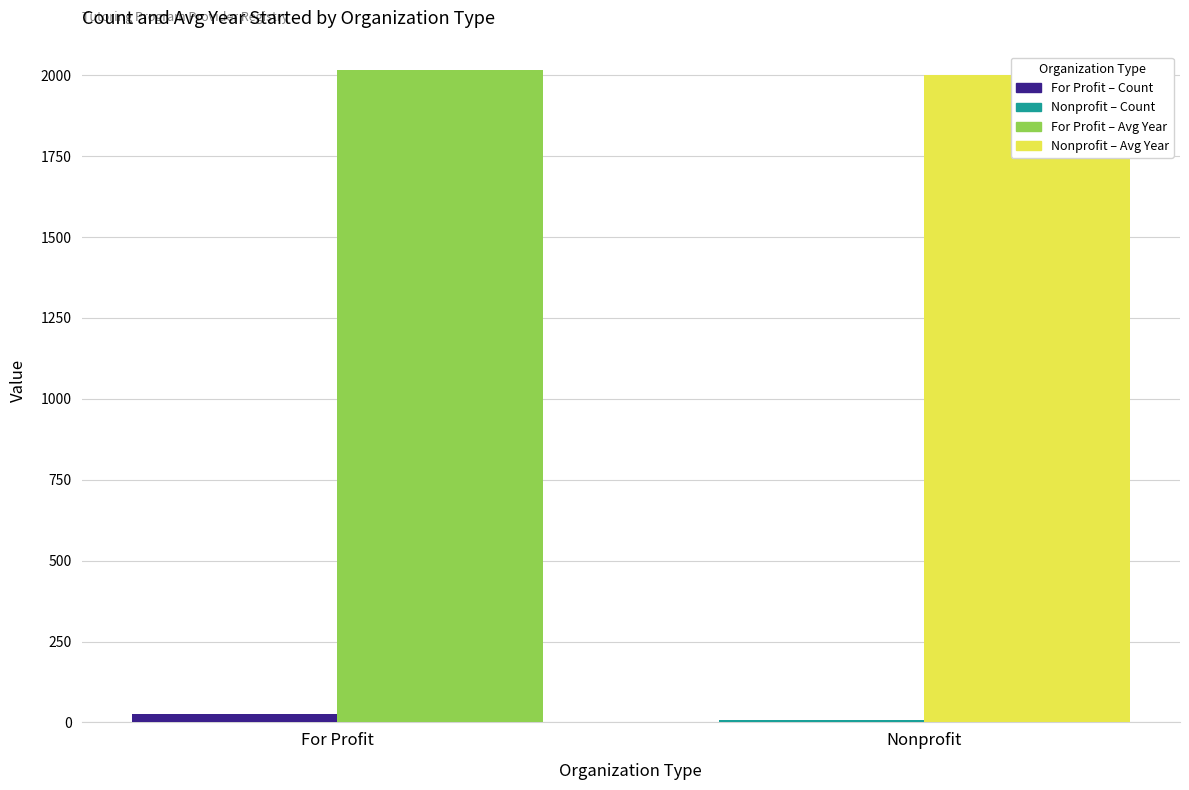

How many bars are there in total?

4